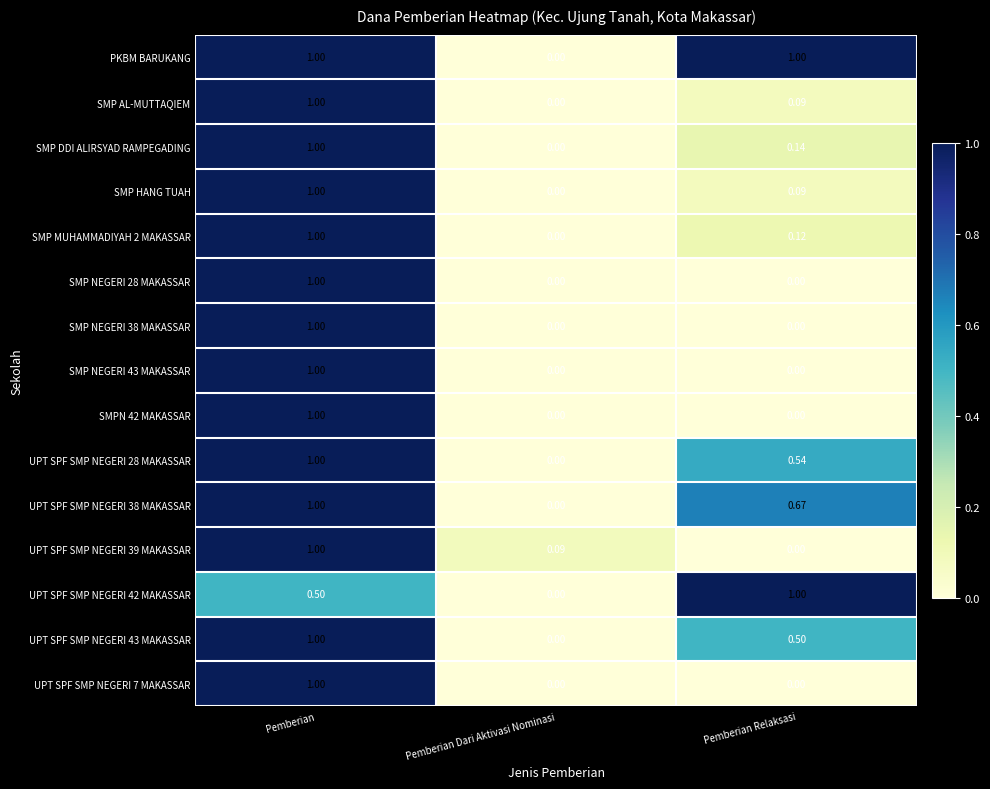

Where is SMP HANG TUAH nearest to the value 0?

Pemberian Dari Aktivasi Nominasi